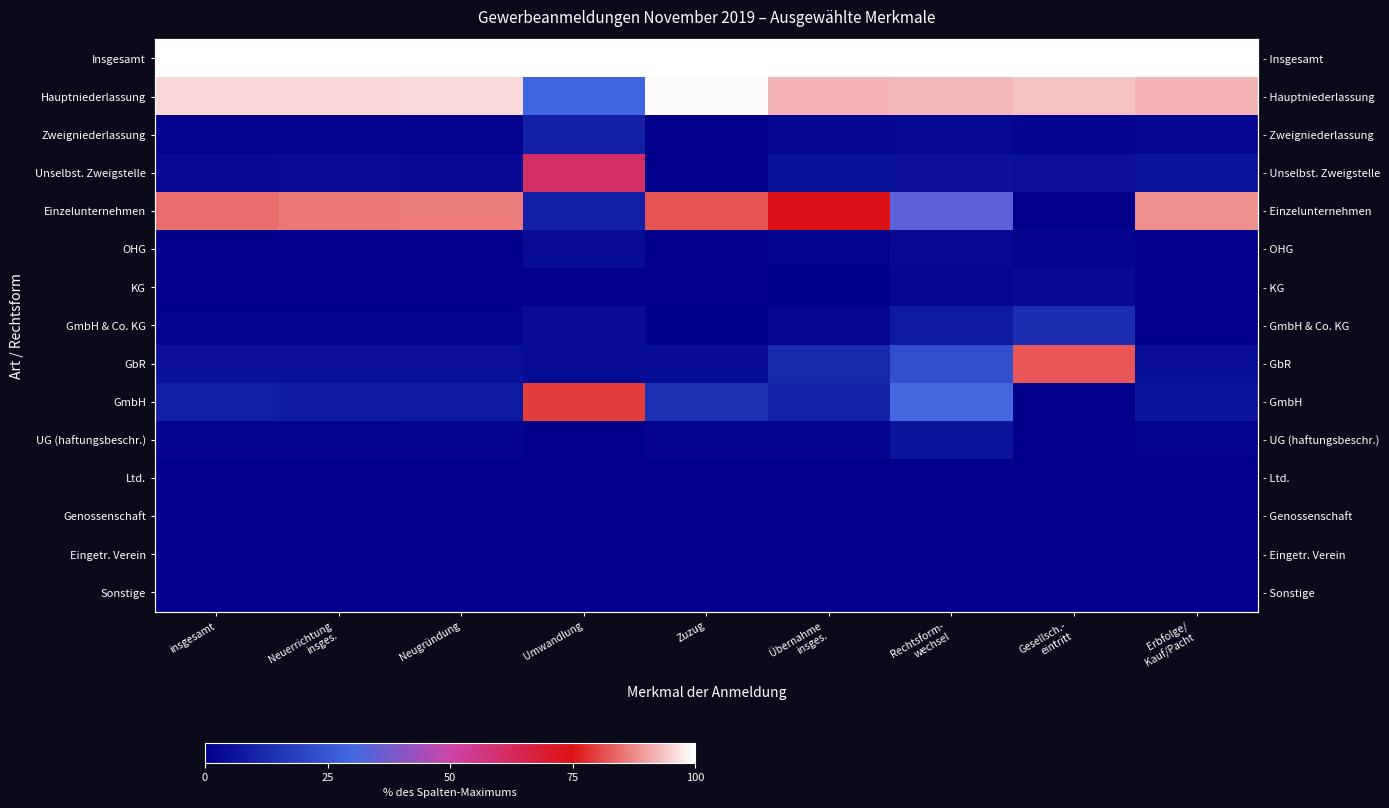

How many distinct data groups are displayed?

15